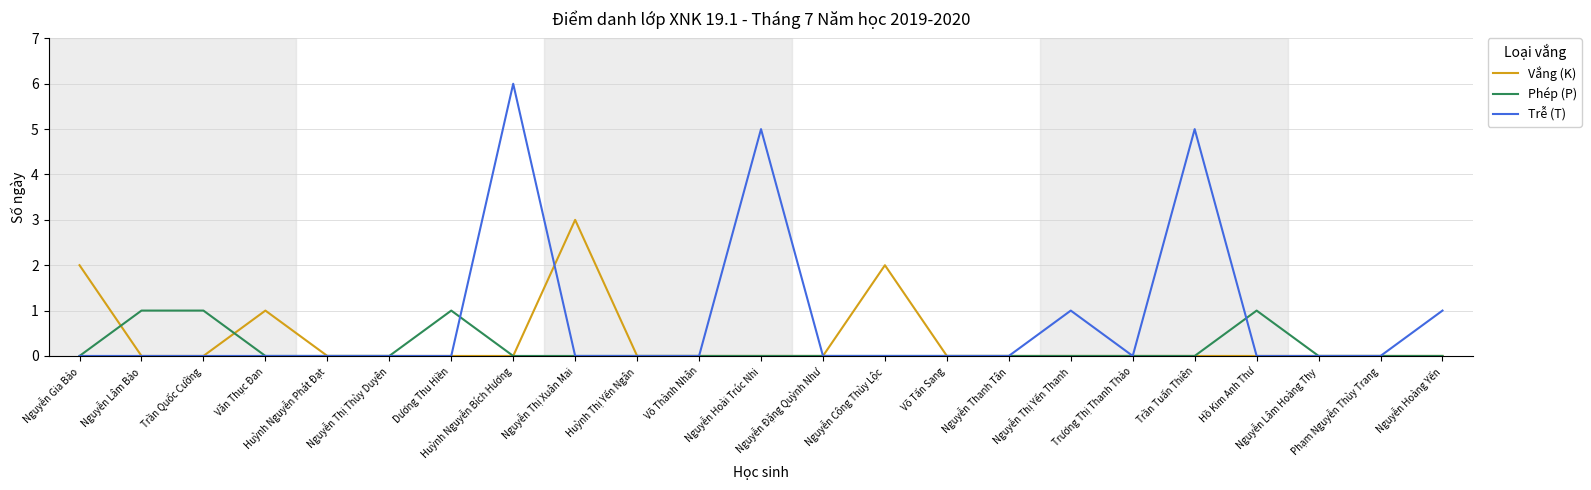

Is this an area chart (filled region under the line)?

No